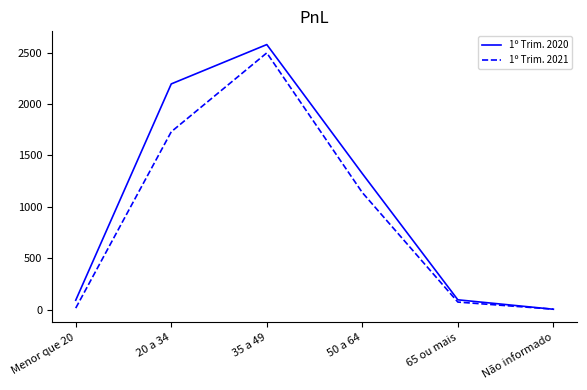

Which category has the highest value in the 1º Trim. 2020 series?

35 a 49